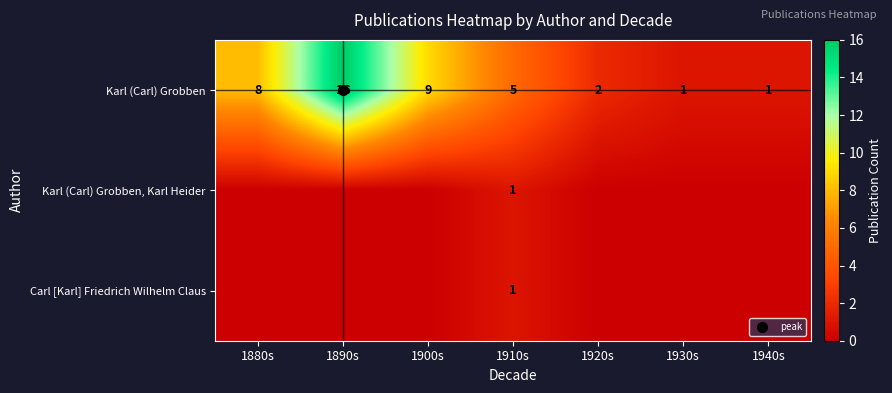

What is the minimum value for Karl (Carl) Grobben?

1